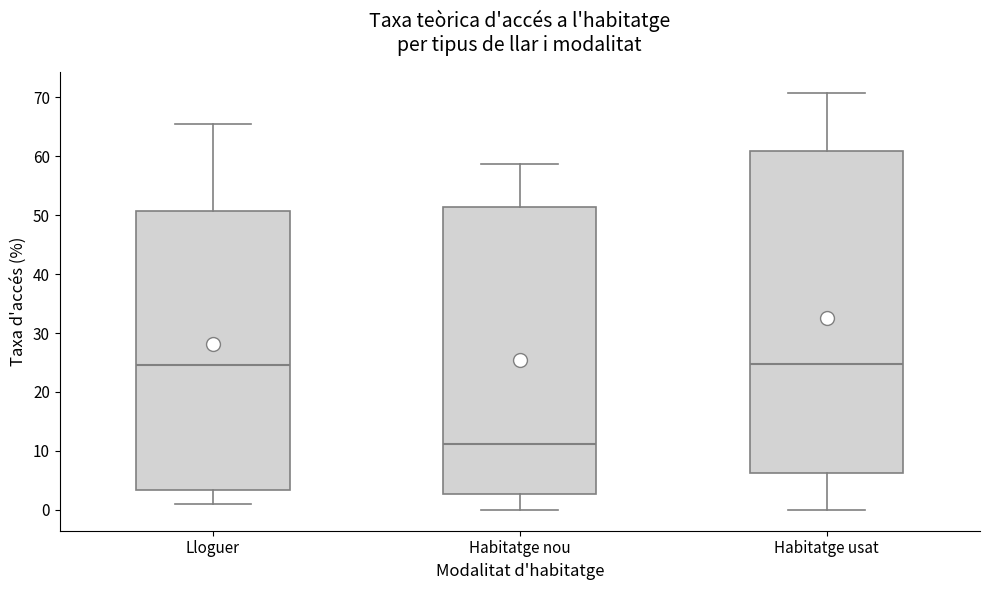

Reading left to right, read every box against the y-axis: the position of its median line, the range the box covers, and the ends of its whiskers. The values are not printed on the chart, so give them approximately, as read against the axis.

Lloguer: median 25, box 3 to 51, whiskers 1 to 65
Habitatge nou: median 11, box 3 to 51, whiskers 0 to 59
Habitatge usat: median 25, box 6 to 61, whiskers 0 to 71